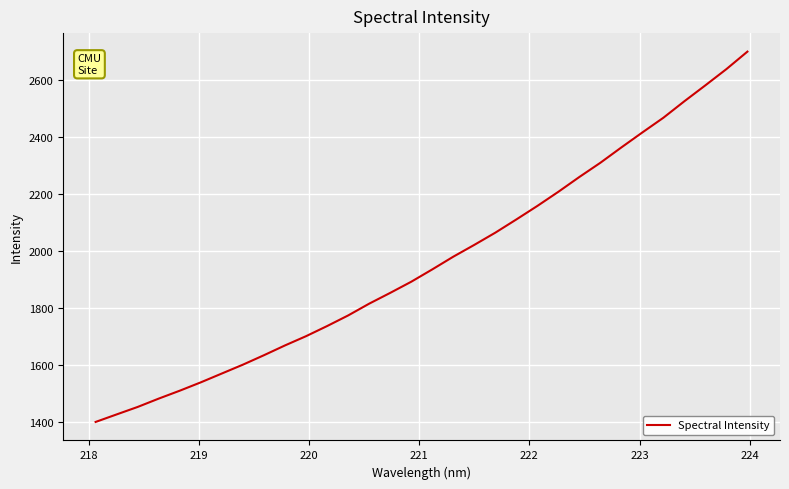

What is the minimum value shown in the chart?

1399.3